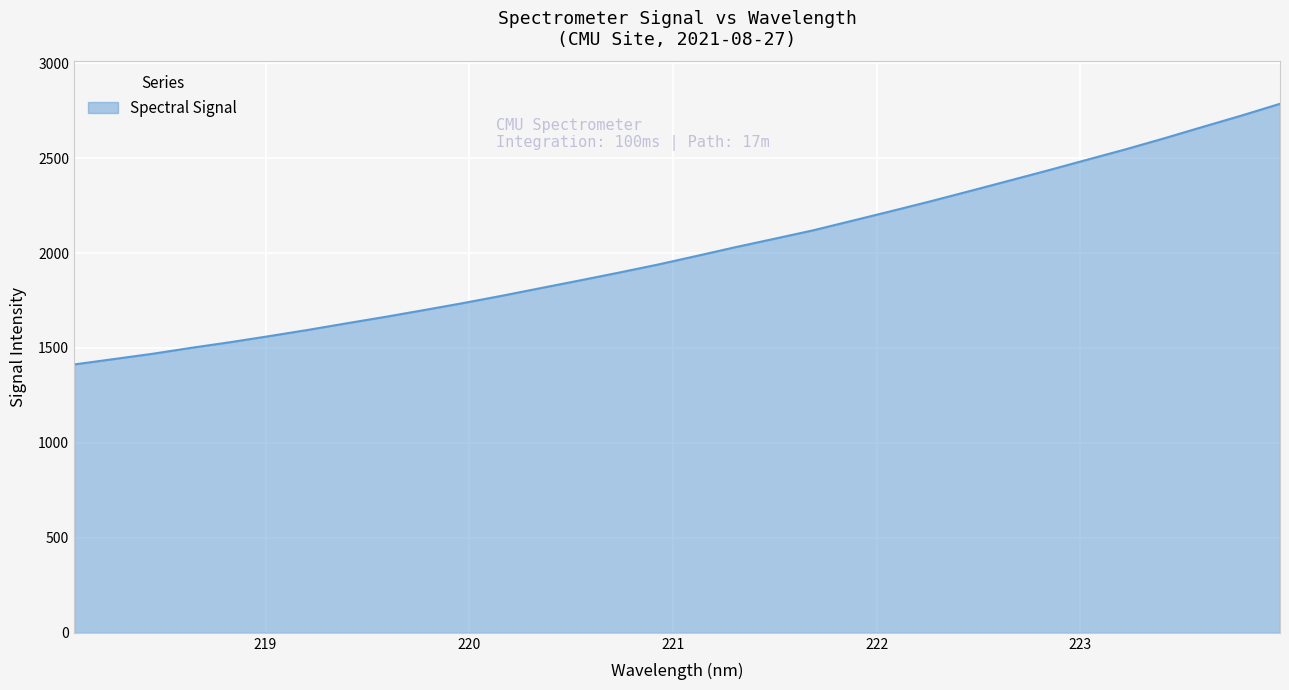

What is the minimum value shown in the chart?

1413.2